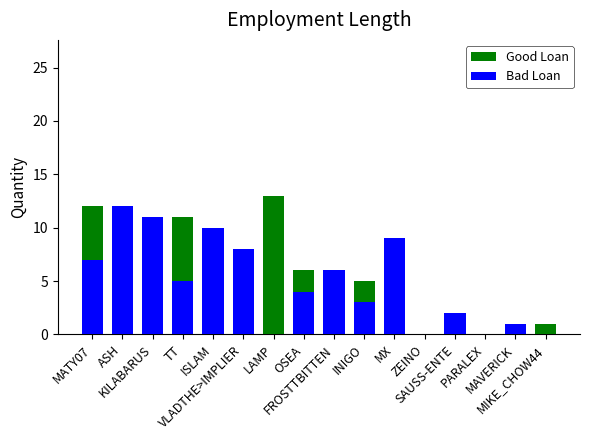

Reading right to left, extract all data points from this chart.

Good Loan: MIKE_CHOW44=1	MAVERICK=1	PARALEX=0	SAUSS-ENTE=2	ZEINO=0	MX=8	INIGO=5	FROSTTBITTEN=3	OSEA=6	LAMP=13	VLADTHE>IMPLIER=7	ISLAM=8	TT=11	KILABARUS=9	ASH=11	MATY07=12
Bad Loan: MIKE_CHOW44=0	MAVERICK=1	PARALEX=0	SAUSS-ENTE=2	ZEINO=0	MX=9	INIGO=3	FROSTTBITTEN=6	OSEA=4	LAMP=0	VLADTHE>IMPLIER=8	ISLAM=10	TT=5	KILABARUS=11	ASH=12	MATY07=7